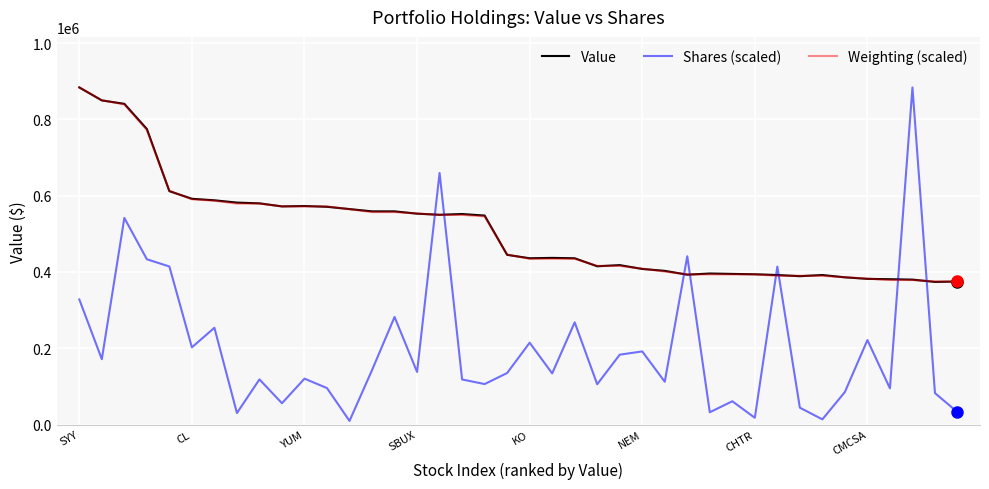

Does the chart display data point markers on the line(s)?

No